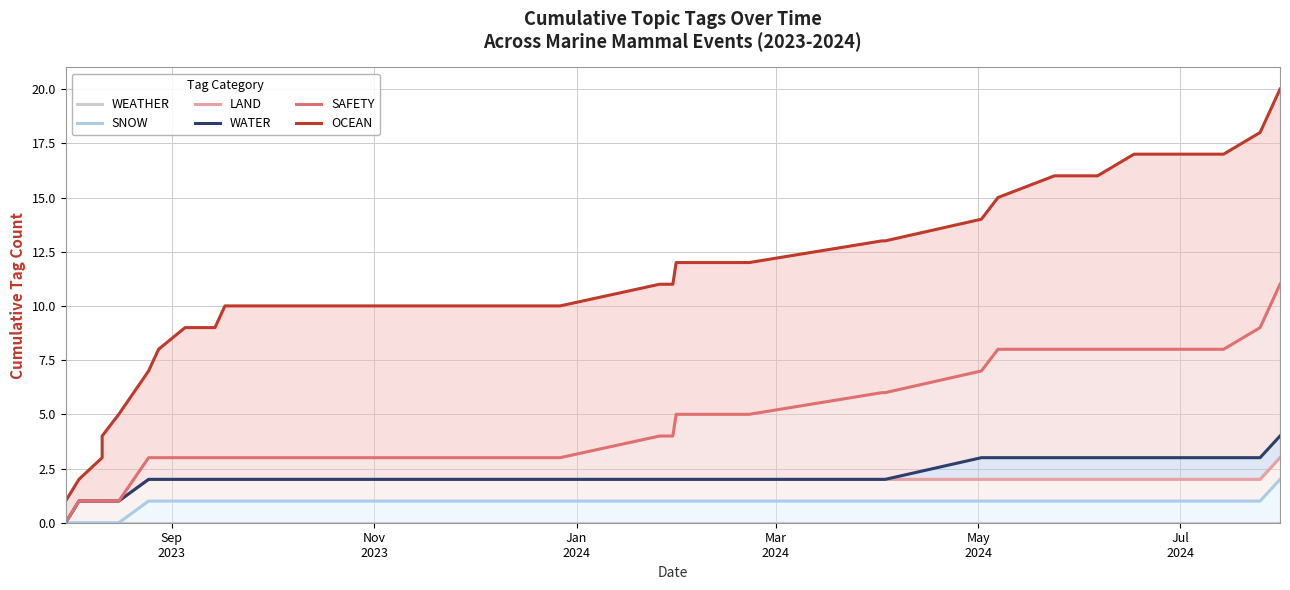

True or false: WATER and LAND cross at least once.

False